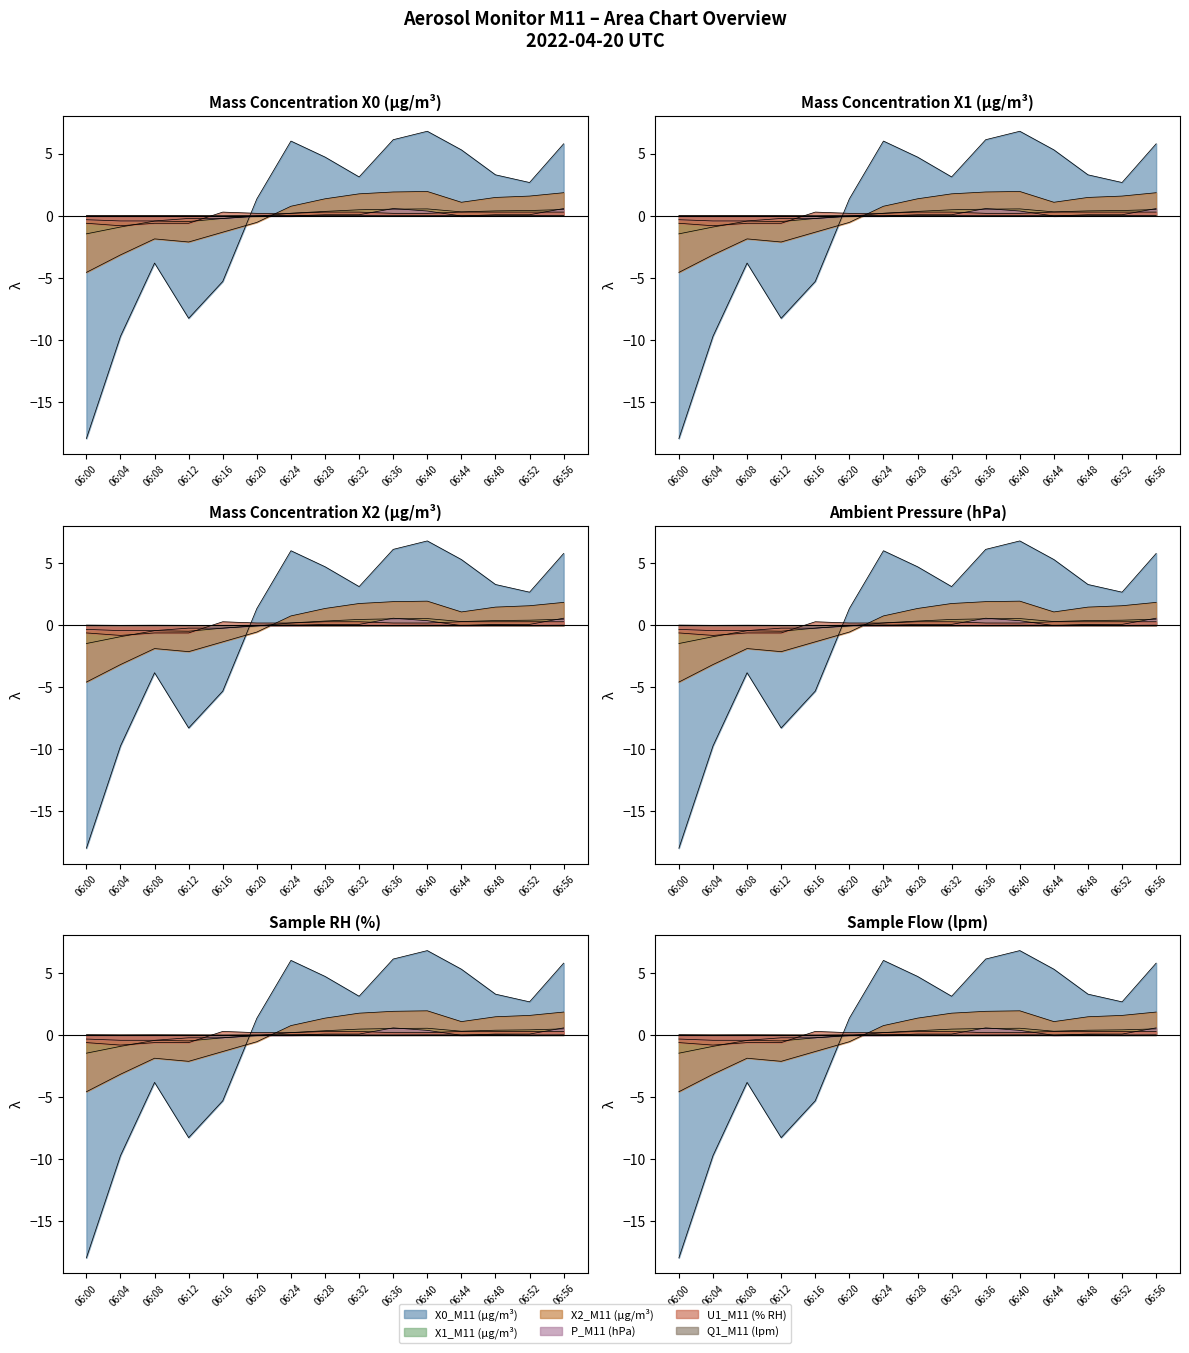

Reading left to right, what are all the values shown in this chart?

X0_M11 (μg/m³): 06:00=-18.0	06:04=-9.7	06:08=-3.8	06:12=-8.3	06:16=-5.3	06:20=1.3	06:24=6.0	06:28=4.7	06:32=3.1	06:36=6.1	06:40=6.8	06:44=5.3	06:48=3.3	06:52=2.7	06:56=5.8
X1_M11 (μg/m³): 06:00=-1.5	06:04=-0.9	06:08=-0.4	06:12=-0.5	06:16=-0.2	06:20=-0.1	06:24=0.2	06:28=0.3	06:32=0.5	06:36=0.5	06:40=0.5	06:44=0.3	06:48=0.4	06:52=0.4	06:56=0.5
X2_M11 (μg/m³): 06:00=-4.6	06:04=-3.2	06:08=-1.9	06:12=-2.1	06:16=-1.3	06:20=-0.5	06:24=0.8	06:28=1.4	06:32=1.8	06:36=1.9	06:40=1.9	06:44=1.1	06:48=1.5	06:52=1.6	06:56=1.8
P_M11 (hPa): 06:00=-0.3	06:04=-0.4	06:08=-0.4	06:12=-0.2	06:16=-0.2	06:20=-0.0	06:24=-0.0	06:28=0.1	06:32=0.1	06:36=0.6	06:40=0.4	06:44=-0.0	06:48=0.1	06:52=0.1	06:56=0.6
U1_M11 (% RH): 06:00=-0.6	06:04=-0.8	06:08=-0.6	06:12=-0.6	06:16=0.3	06:20=0.2	06:24=0.2	06:28=0.3	06:32=0.3	06:36=0.2	06:40=0.2	06:44=0.3	06:48=0.3	06:52=0.3	06:56=0.3
Q1_M11 (lpm): 06:00=0.0	06:04=-0.0	06:08=0.0	06:12=-0.0	06:16=-0.0	06:20=0.0	06:24=0.0	06:28=0.0	06:32=-0.0	06:36=-0.0	06:40=0.0	06:44=0.0	06:48=0.0	06:52=-0.0	06:56=0.0